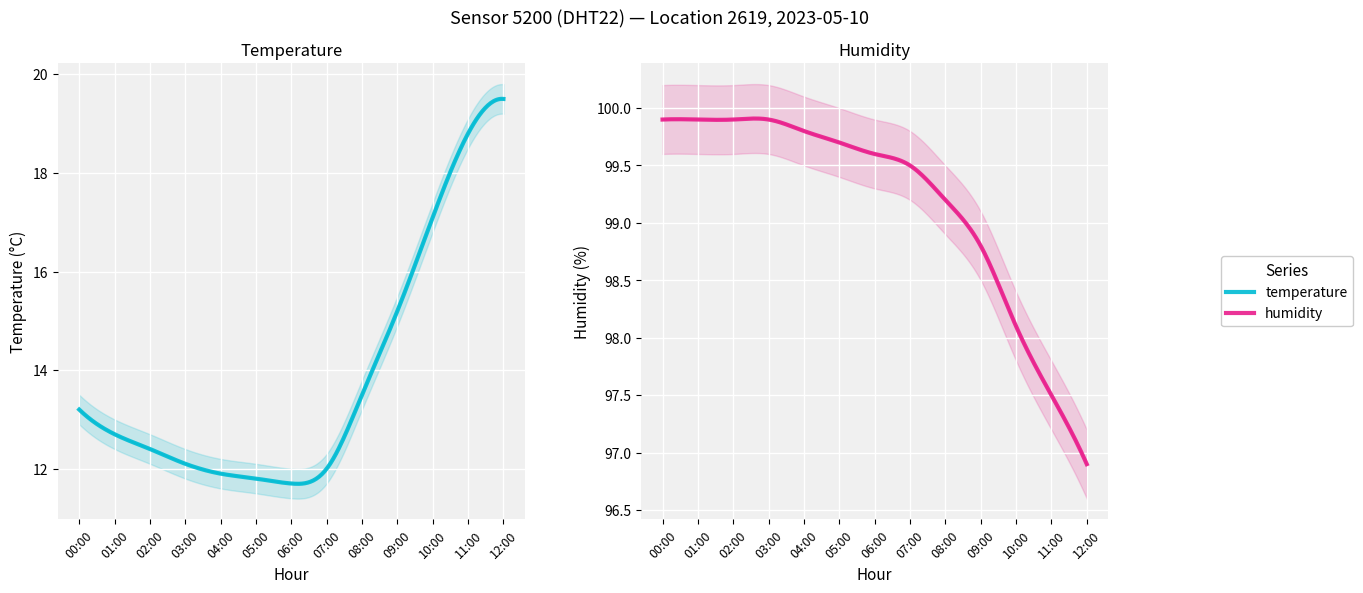

What is the total value across all series at 07:00?

111.5